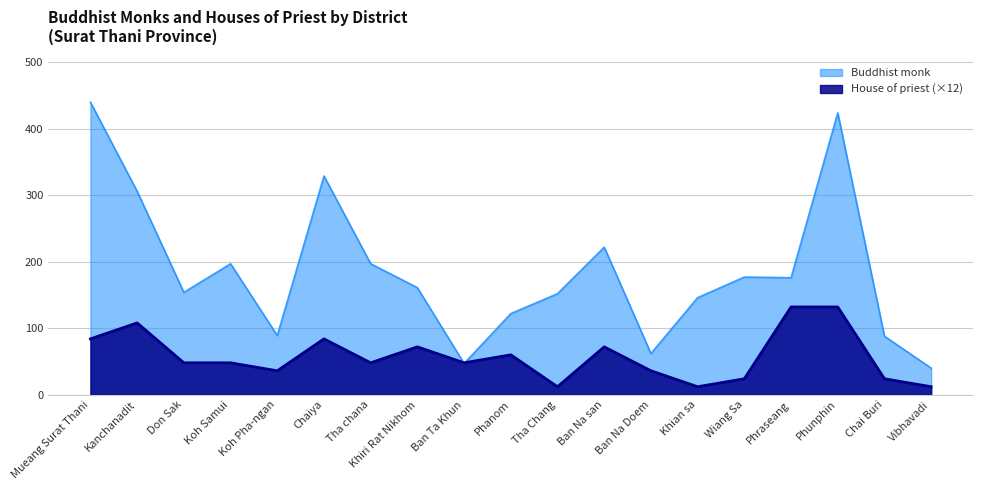

How many values in the House of priest series are below 48?

7